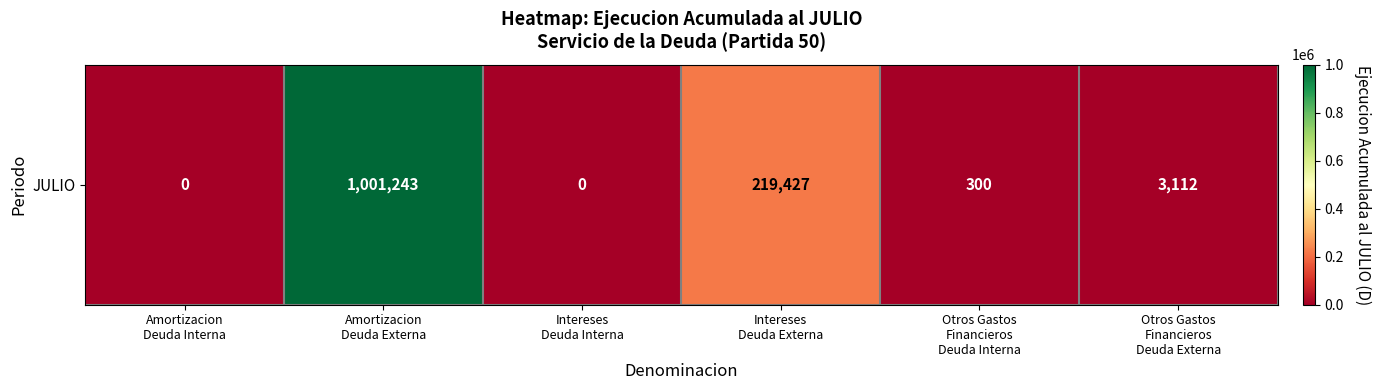

True or false: the data shows 300 at Otros Gastos
Financieros
Deuda Interna.

True